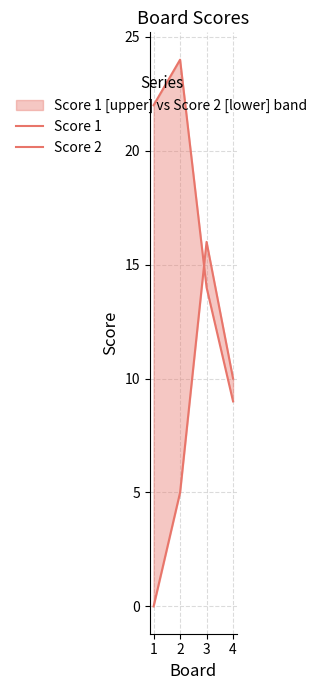

Reading left to right, list all the values displayed in this chart.

Score 1: 1=22	2=24	3=14	4=9
Score 2: 1=0	2=5	3=16	4=10